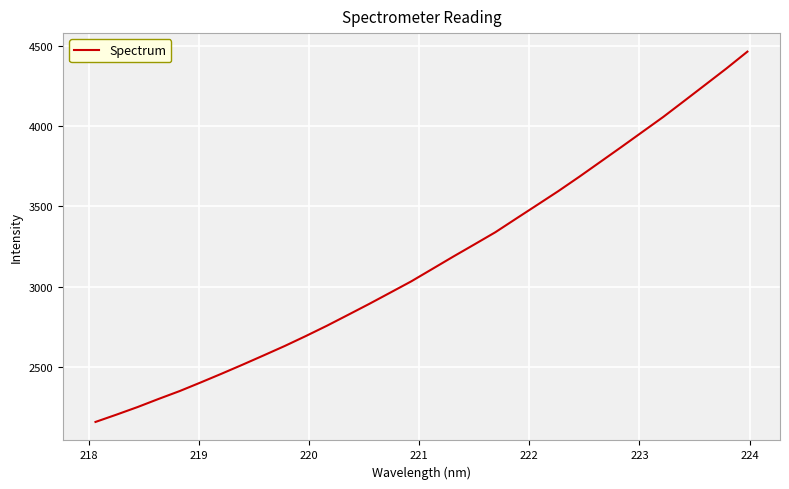

What is the minimum value shown in the chart?

2157.3